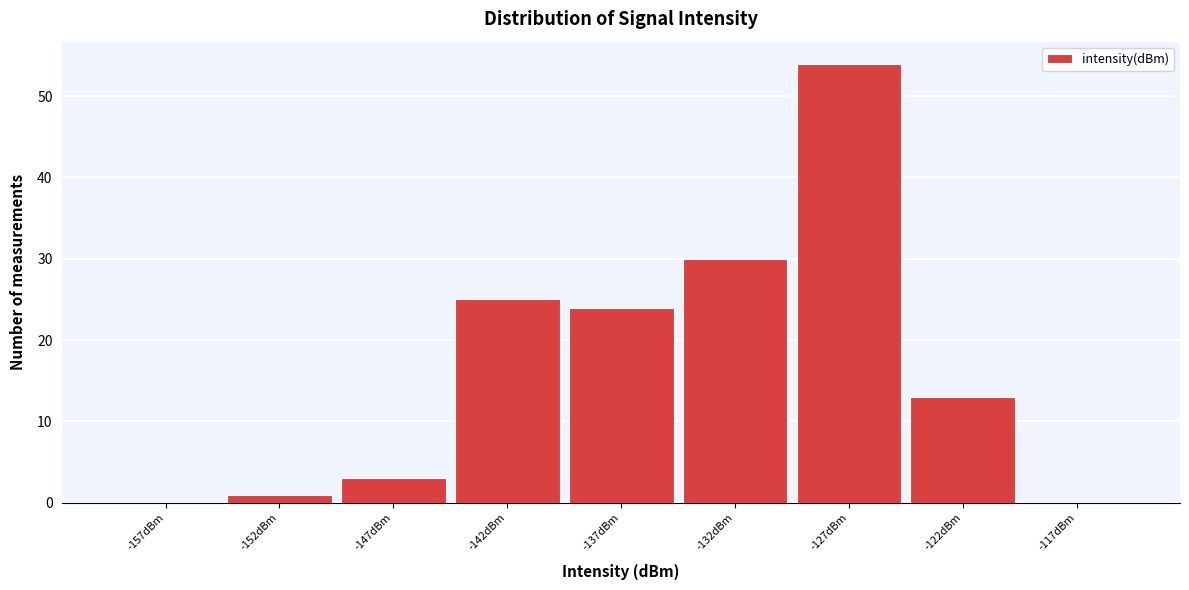

Reading left to right, what are all the values shown in this chart?

-157dBm=0	-152dBm=1	-147dBm=3	-142dBm=25	-137dBm=24	-132dBm=30	-127dBm=54	-122dBm=13	-117dBm=0